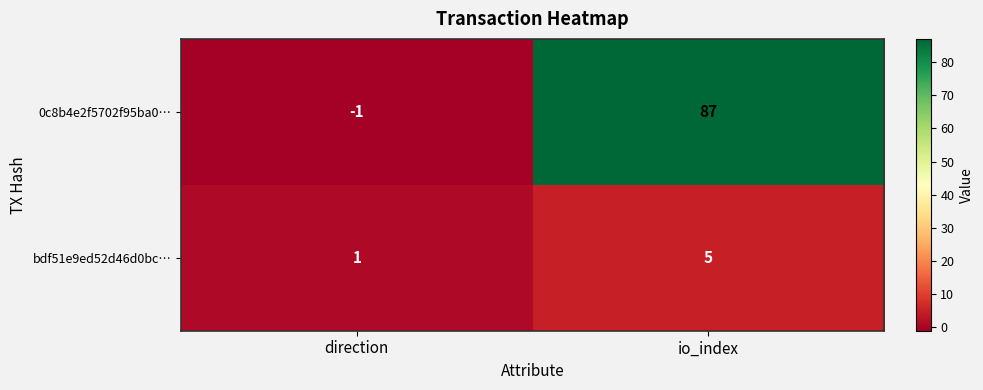

What is the greatest value displayed?

87